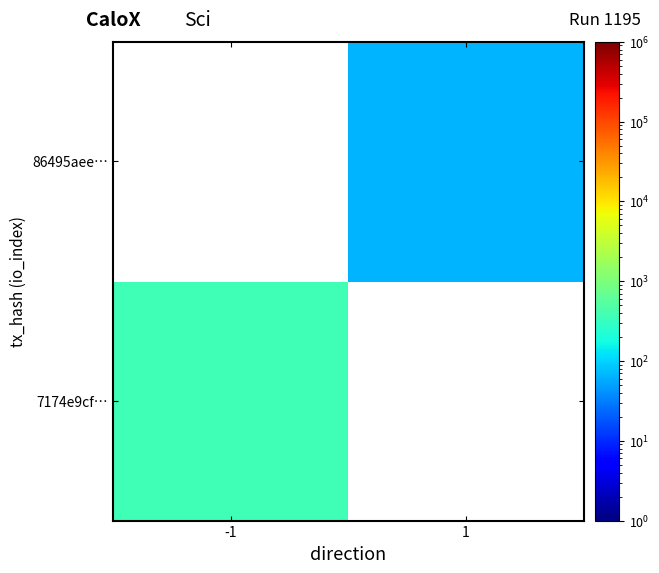

What is the approximate value of 7174e9cf… at -1?

359.0